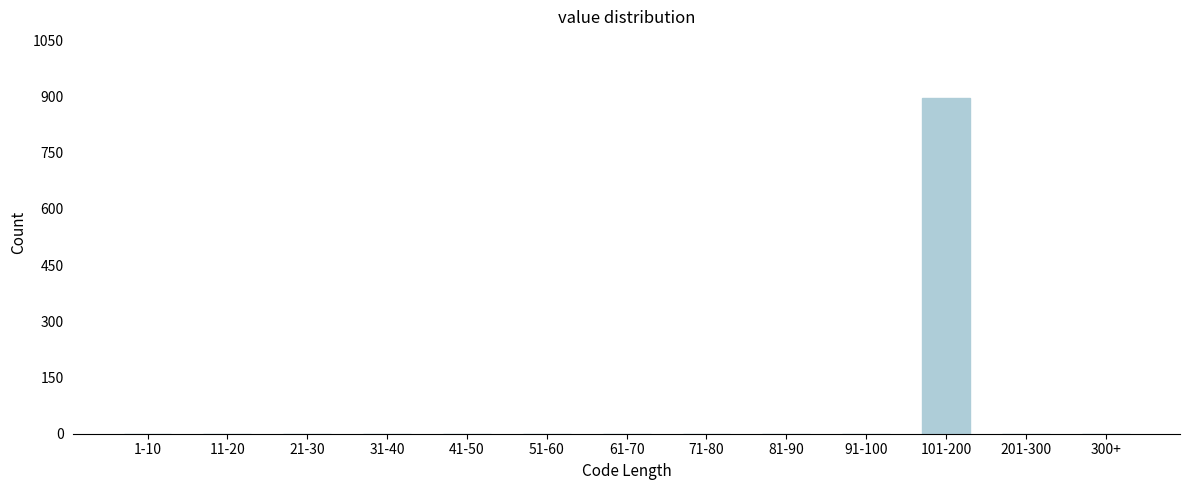

Reading right to left, extract all data points from this chart.

300+=0	201-300=0	101-200=895	91-100=0	81-90=0	71-80=0	61-70=0	51-60=0	41-50=0	31-40=0	21-30=0	11-20=0	1-10=0